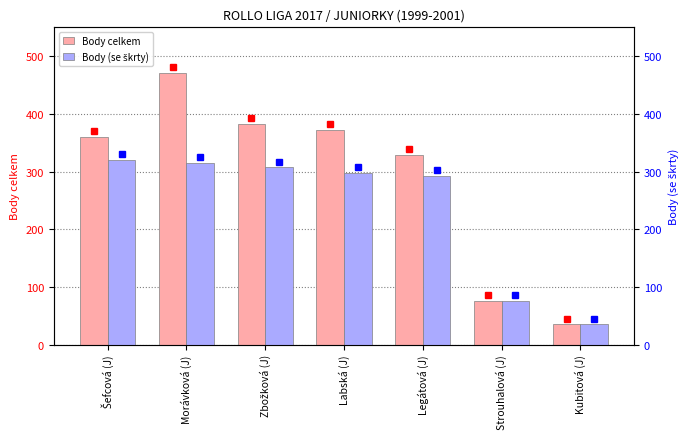

Does the chart contain any negative values?

No